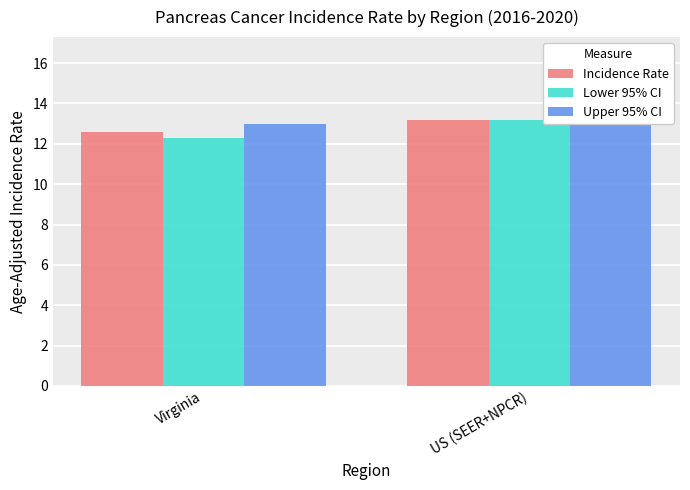

Which series has the widest spread of values?

Lower 95% CI